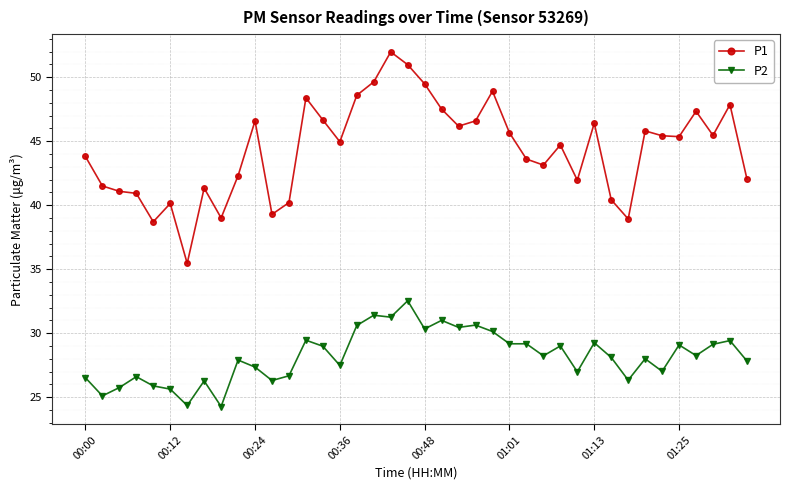

Which series has the largest range (max minus min)?

P1